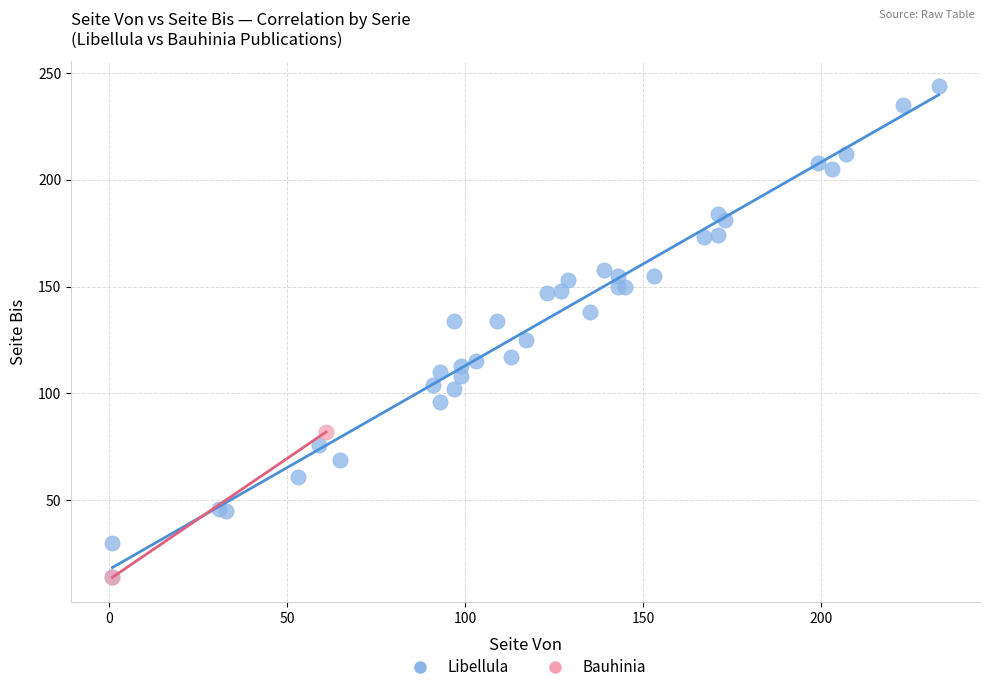

What are all the series names shown in the legend?

Libellula, Bauhinia